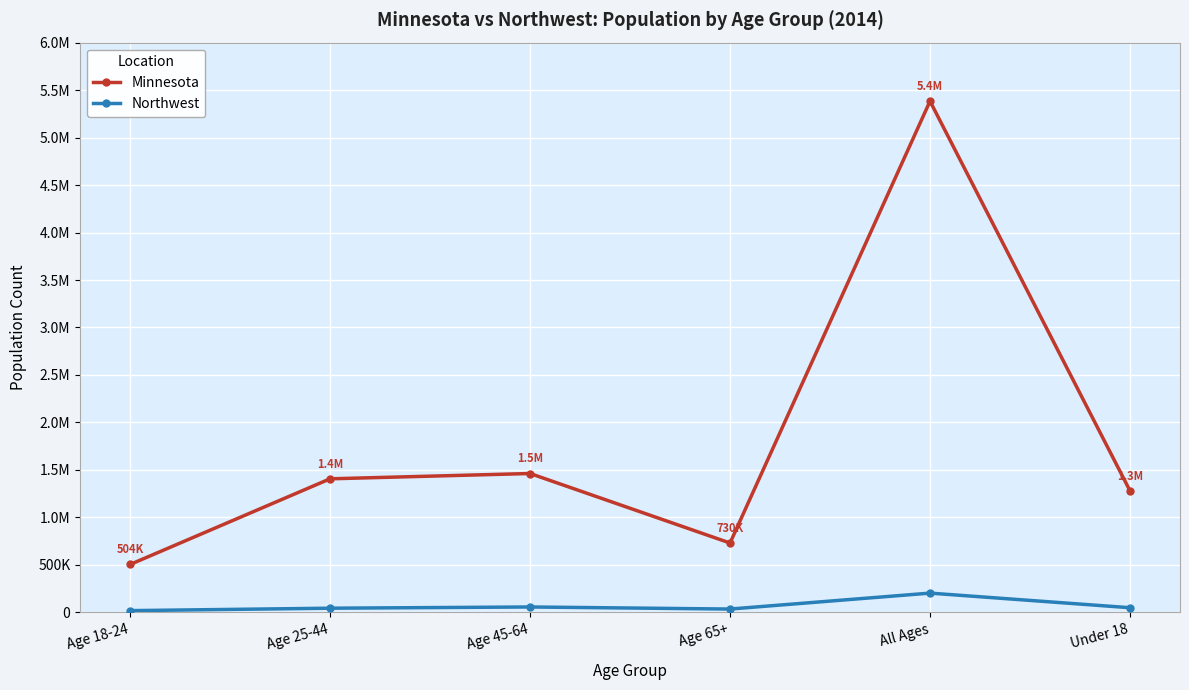

What are all the series names shown in the legend?

Minnesota, Northwest